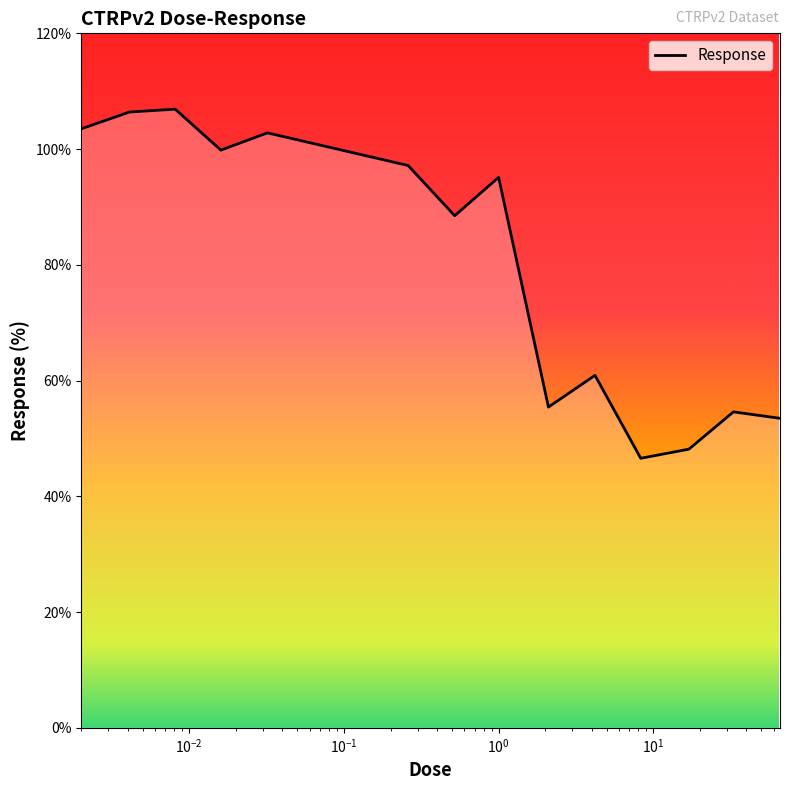

What is the difference between the maximum and minimum values?

60.3